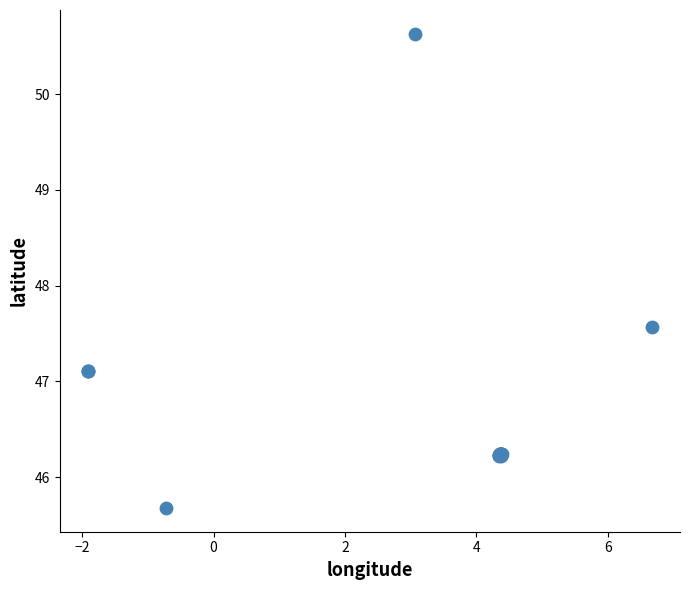

What Y value in the scatter plot is closest to 48?

47.6